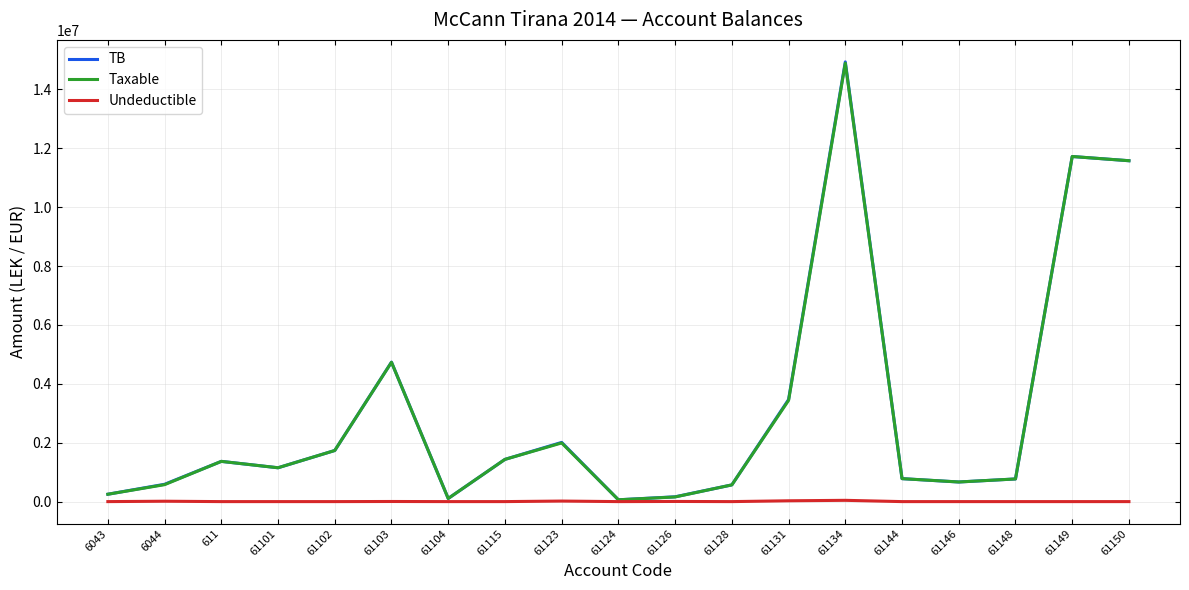

What is the spread (max minus min) of values at 61101?

1149043.7